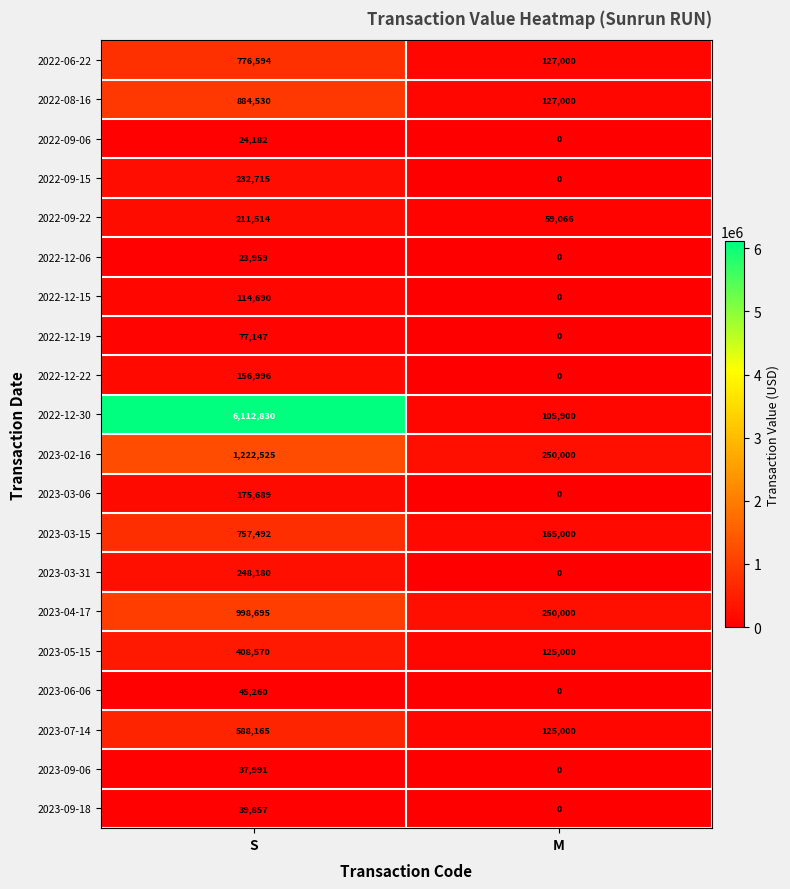

How many data points does each series have?

2